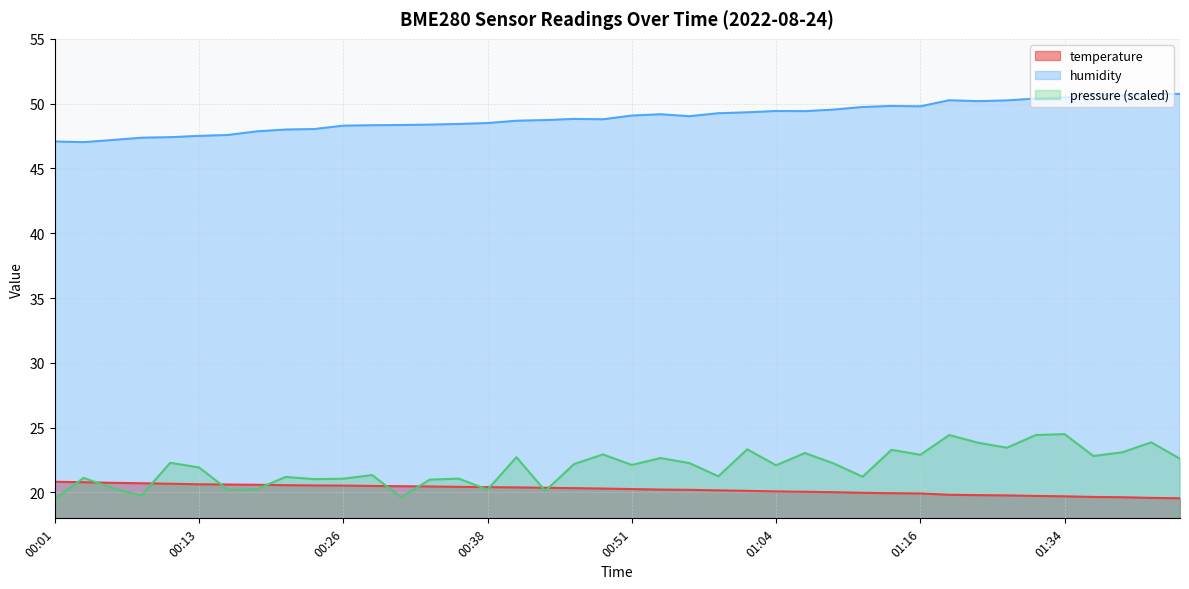

What is the spread (max minus min) of values at 01:11?

29.8